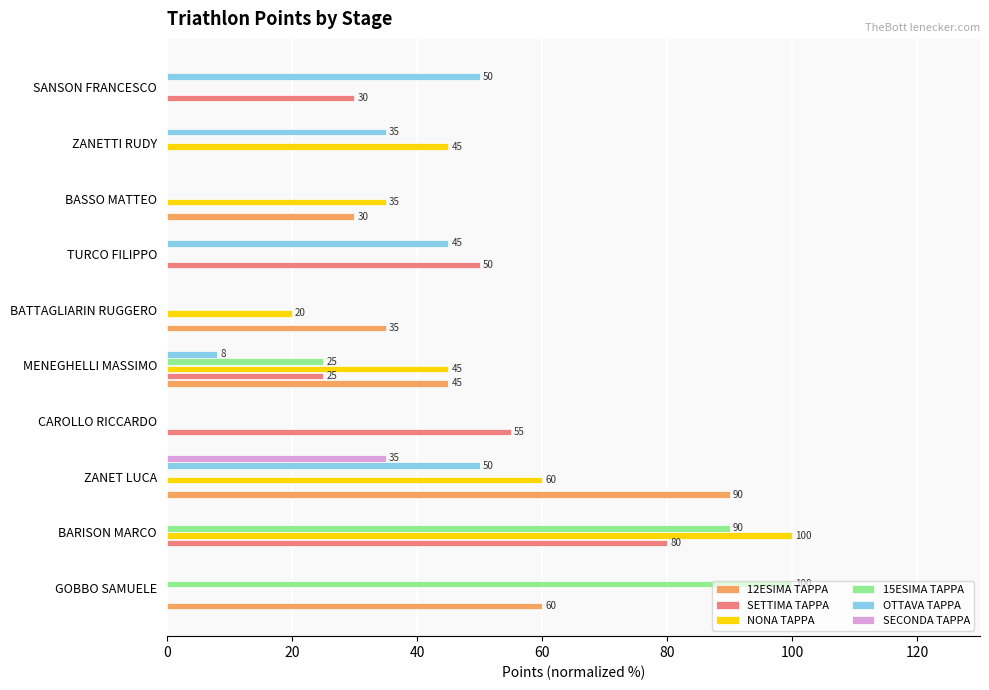

What is the sum of all OTTAVA TAPPA values?

188.0